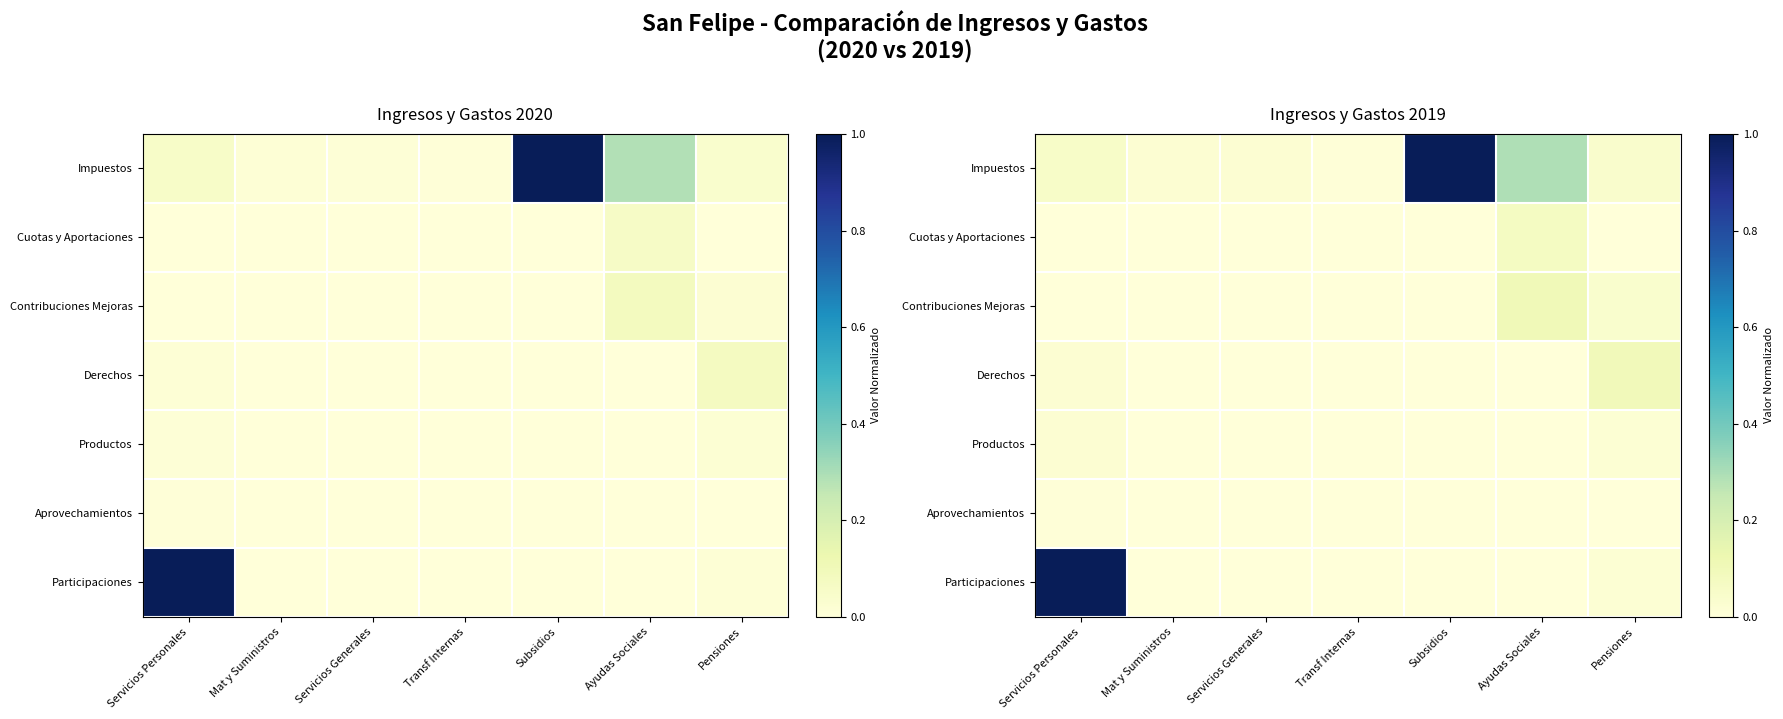

Rank the categories by Productos value from lowest to highest.

Mat y Suministros, Servicios Generales, Transf Internas, Subsidios, Ayudas Sociales, Pensiones, Servicios Personales